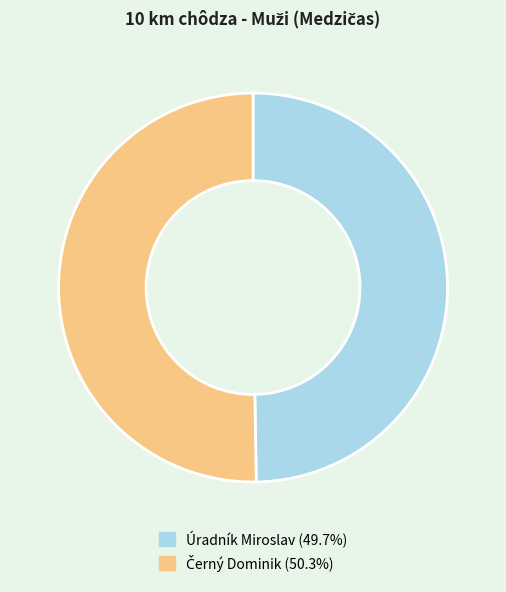

Is Úradník Miroslav the majority of the pie?

No